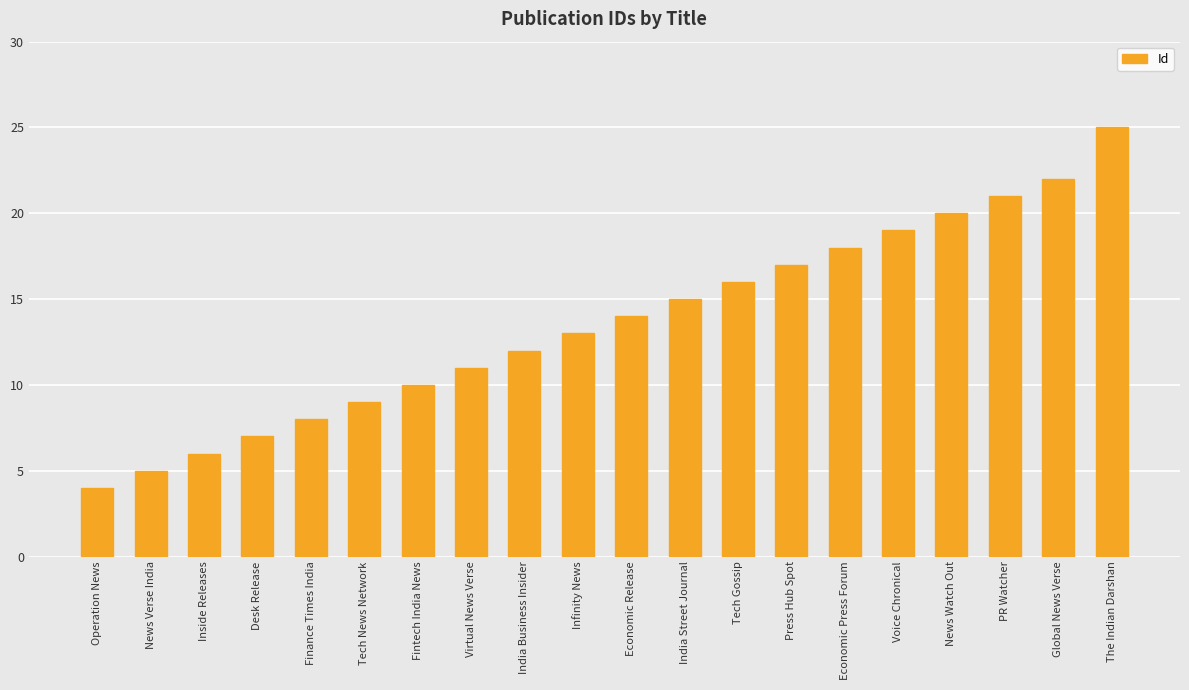

The chart shows a value of 3 at Virtual News Verse. True or false?

False